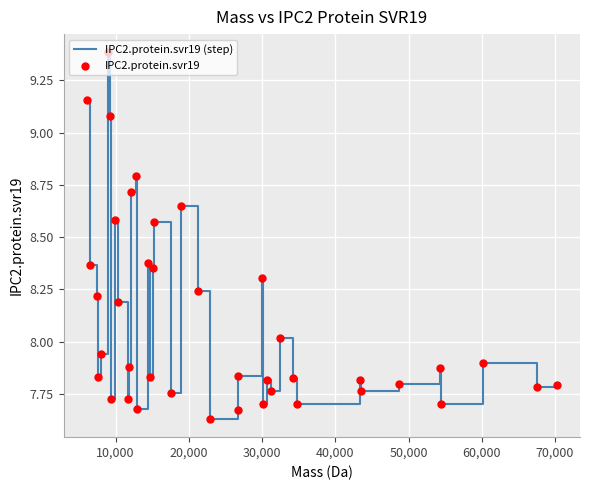

What is the difference between the maximum and minimum values?

1.8